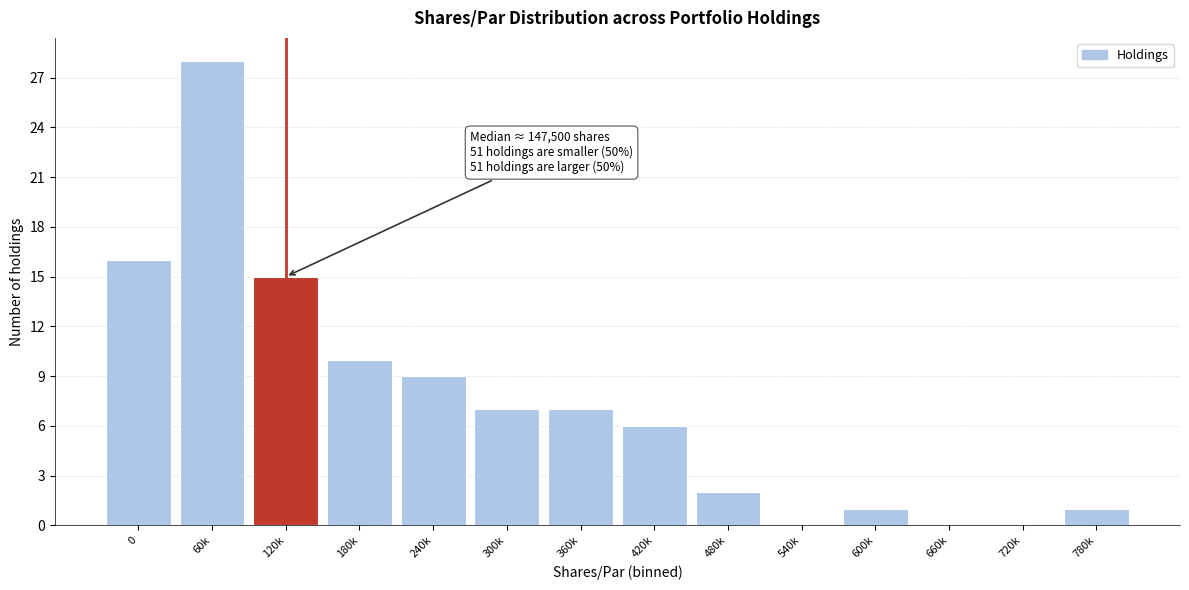

Reading left to right, list all the values displayed in this chart.

0=16	60k=28	120k=15	180k=10	240k=9	300k=7	360k=7	420k=6	480k=2	540k=0	600k=1	660k=0	720k=0	780k=1